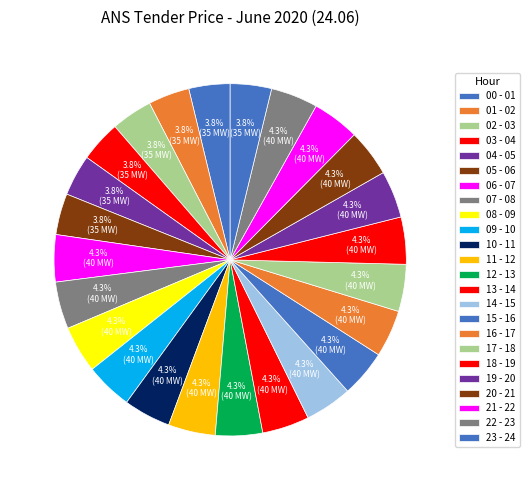

What is the largest slice in the pie chart?

06 - 07